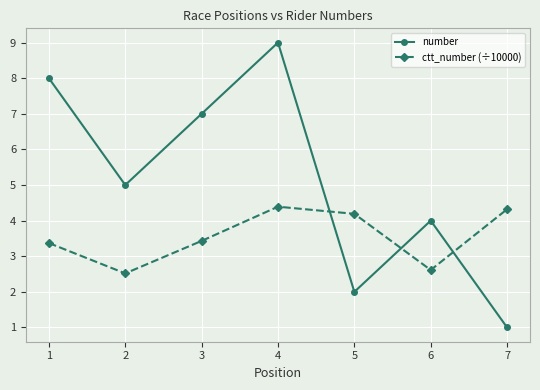

How many interior local peaks does the number series have?

2